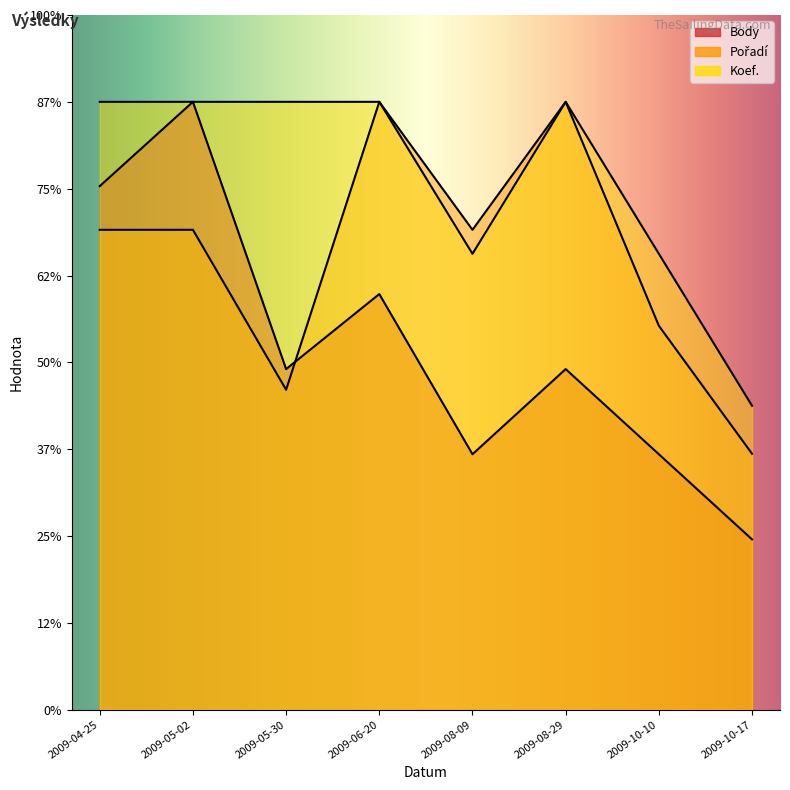

What is the label of the 6th point from the left?

2009-08-29